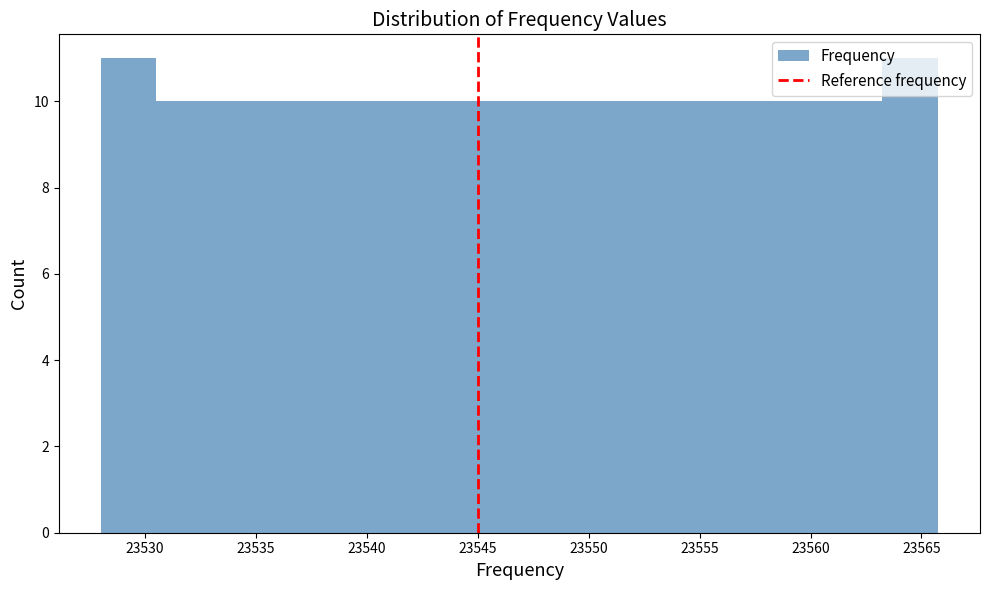

Reading left to right, transcribe this chart: for each bar, give the range it covers on the x-axis and its height. Neither the bar edges nor the heights are printed on the chart, so give them approximately, as read against the axes.

23528.0 to 23530.5: 11
23530.5 to 23533.0: 10
23533.0 to 23535.5: 10
23535.5 to 23538.0: 10
23538.0 to 23540.5: 10
23540.5 to 23543.0: 10
23543.0 to 23545.5: 10
23545.5 to 23548.0: 10
23548.0 to 23550.5: 10
23550.5 to 23553.0: 10
23553.0 to 23555.5: 10
23555.5 to 23558.0: 10
23558.0 to 23560.5: 10
23560.5 to 23563.0: 10
23563.0 to 23566.0: 11